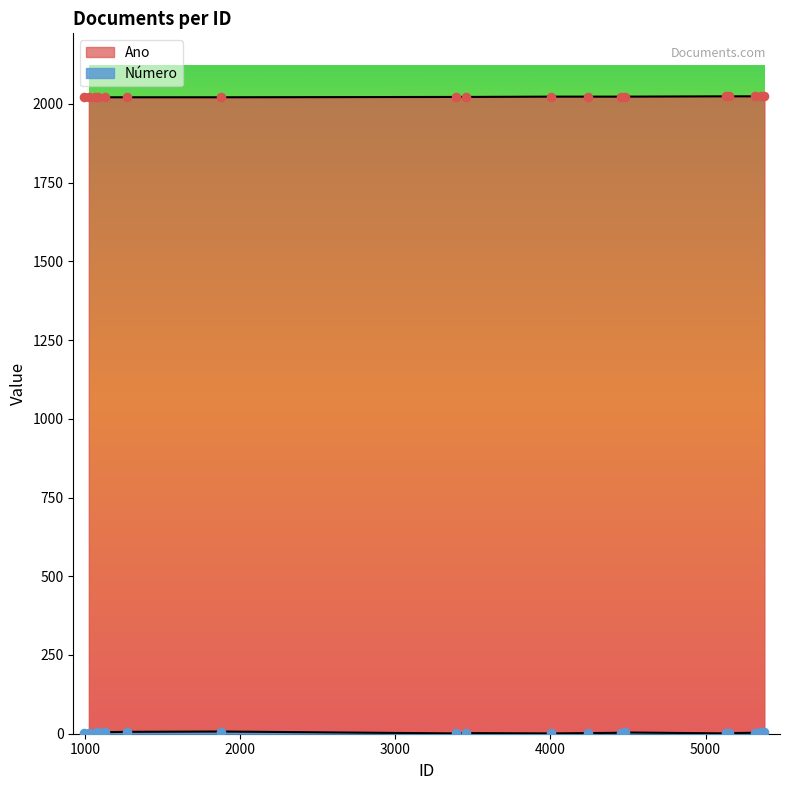

At how many categories does at least one series exceed 1782?

18